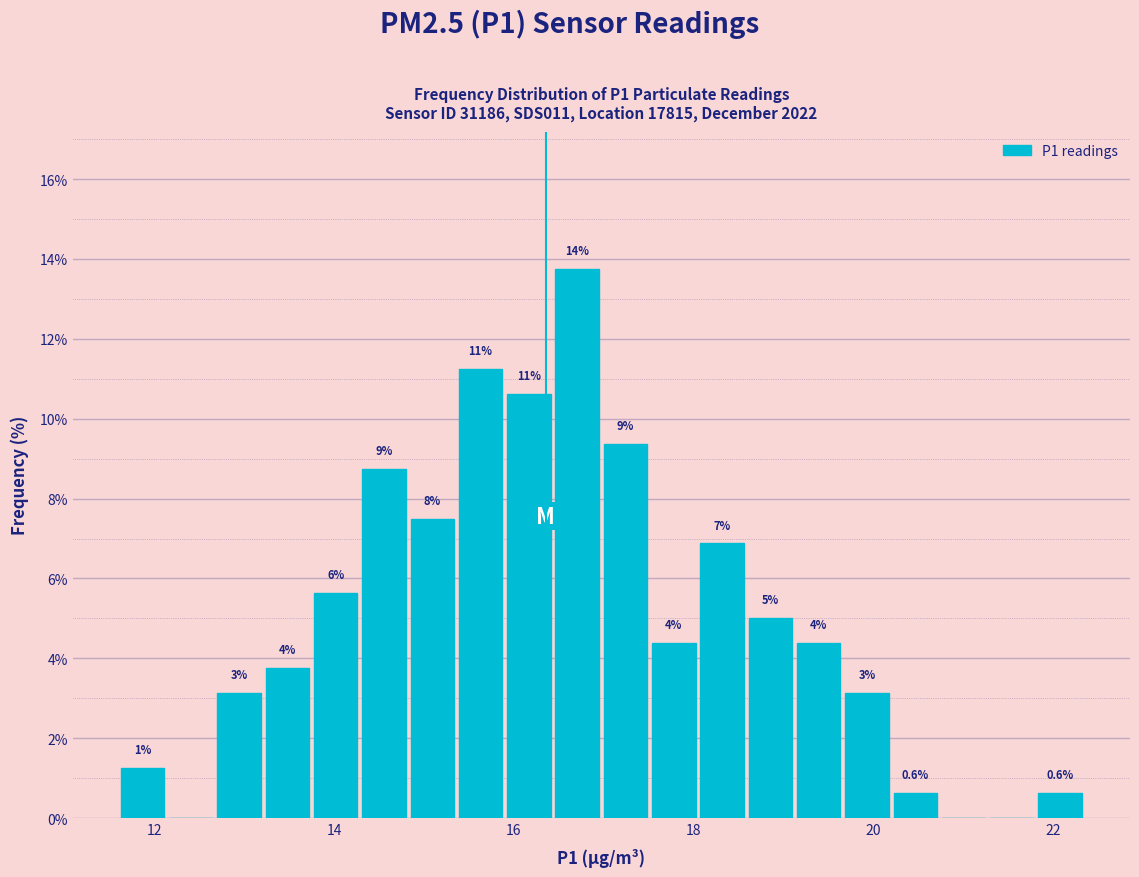

Around what value on the x-axis is the tallest bar? Give the approximate position of its centre, as read against the axis.

16.8